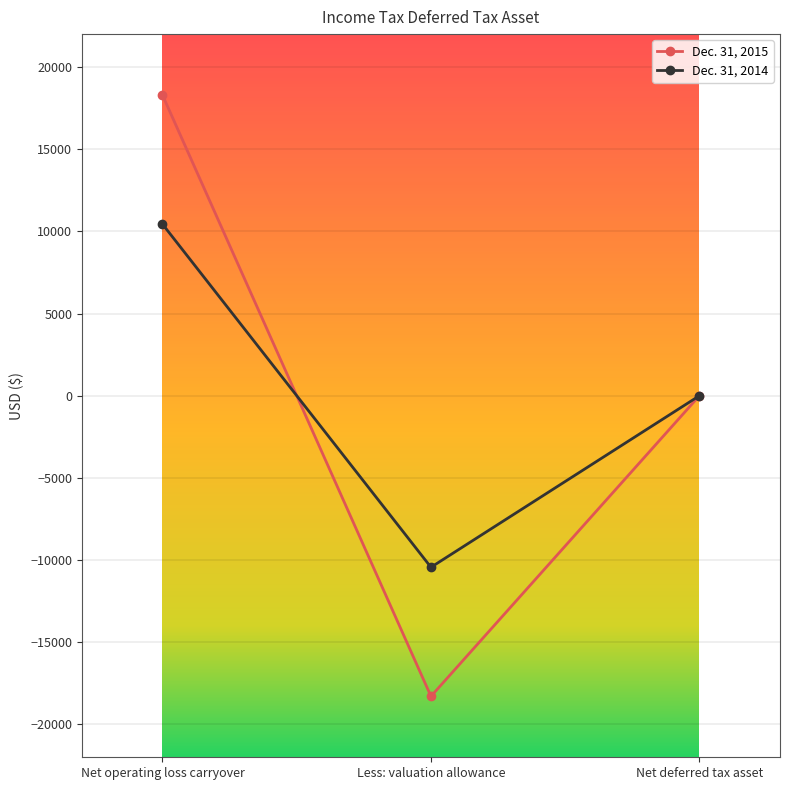

The value of Dec. 31, 2014 at Net operating loss carryover is 6500. True or false?

False